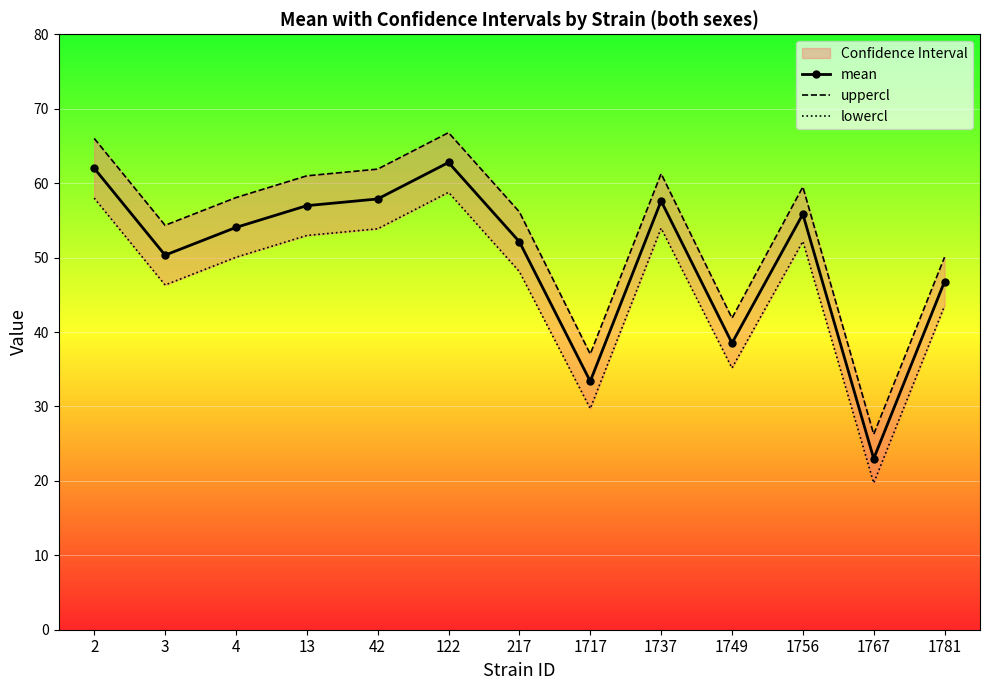

Which series has the widest spread of values?

uppercl